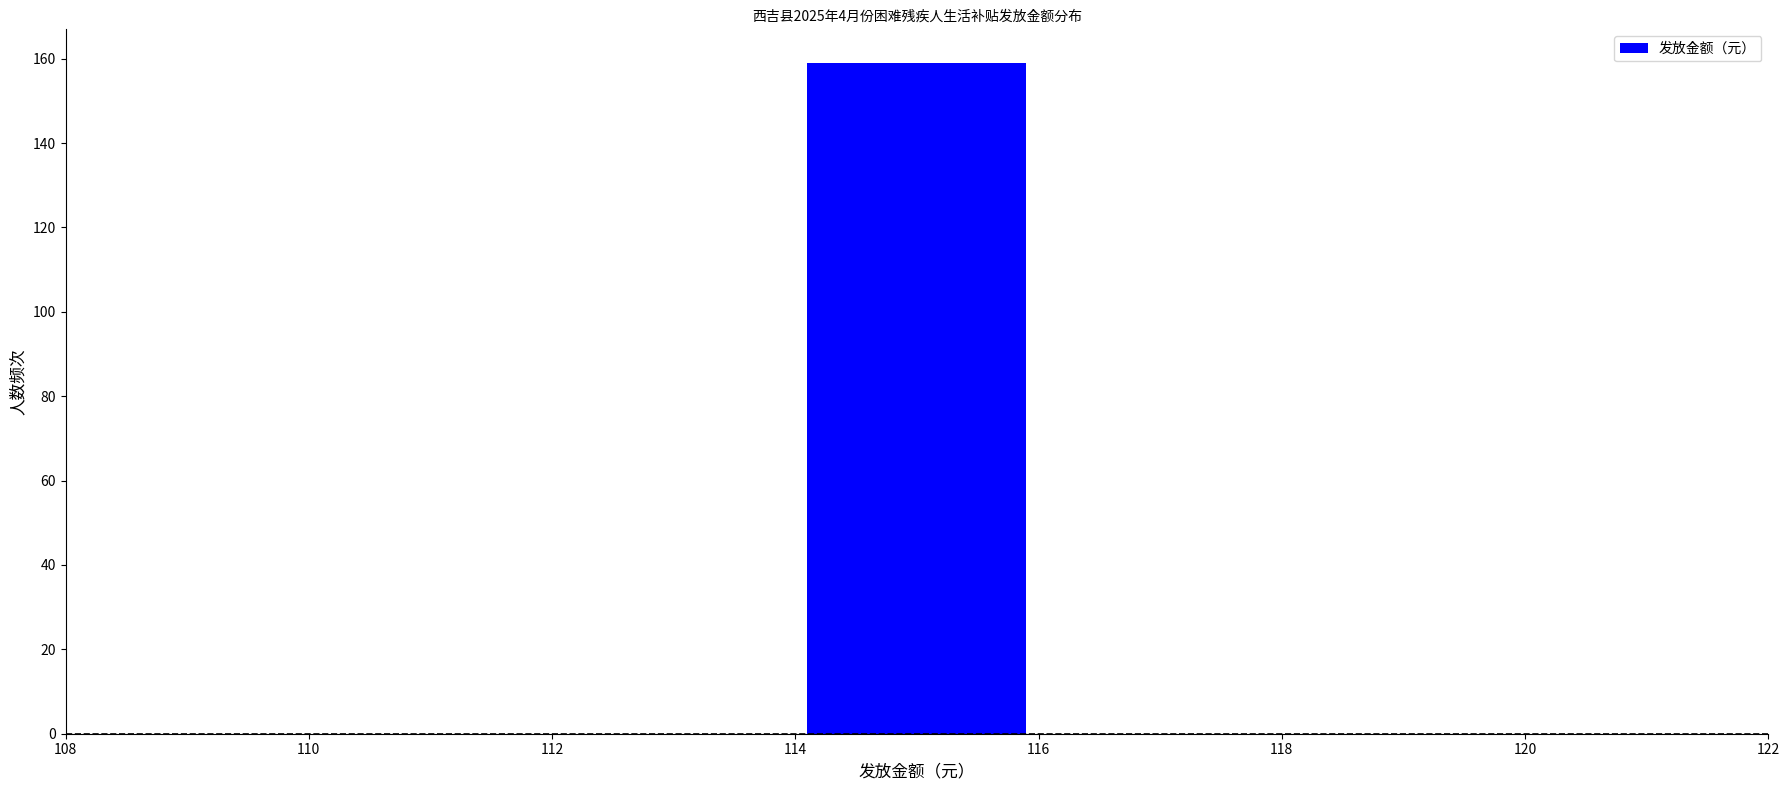

Reading left to right, transcribe this chart: for each bar, give the range it covers on the x-axis and its height. The values are not printed on the chart, so give them approximately, as read against the axis.

110 to 112: 0
112 to 114: 0
114 to 116: 160
116 to 118: 0
118 to 120: 0